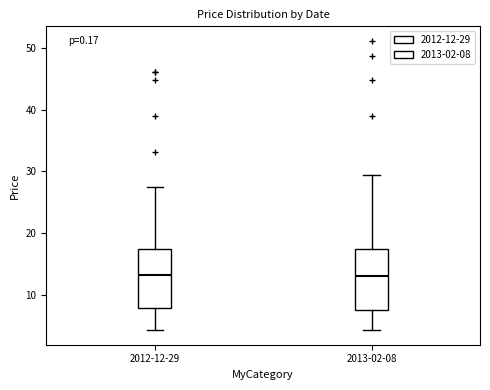

Reading left to right, transcribe this box plot: for each box, give where its median line is, the range the box spans, and where its two whiskers end, as read against the y-axis. The values are not printed on the chart, so give them approximately, as read against the axis.

2012-12-29: median 13, box 8 to 17, whiskers 4 to 27
2013-02-08: median 13, box 8 to 17, whiskers 4 to 29